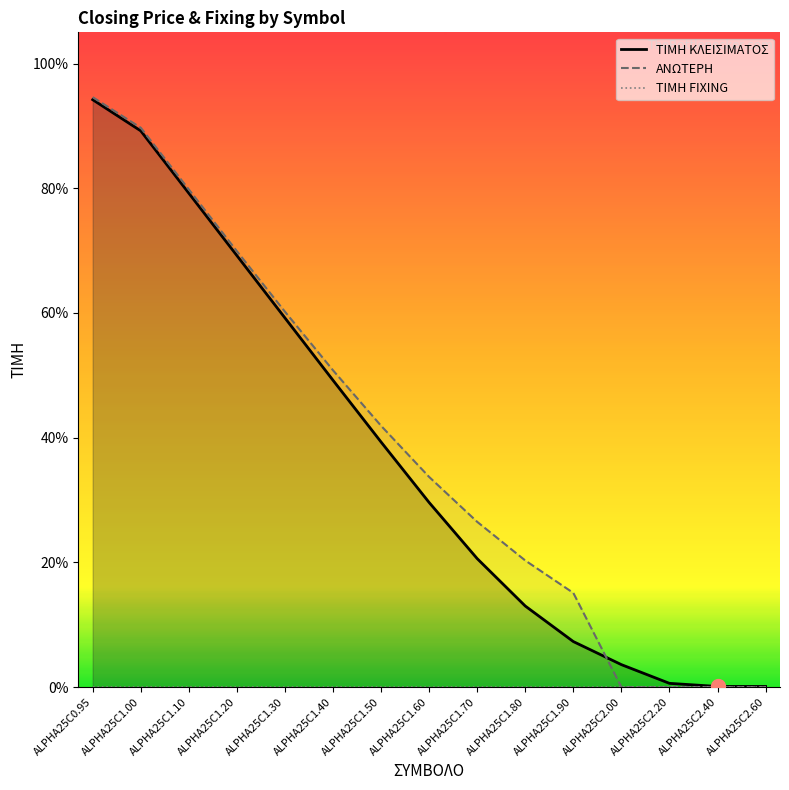

What position from the left is ALPHA25C1.70?

9